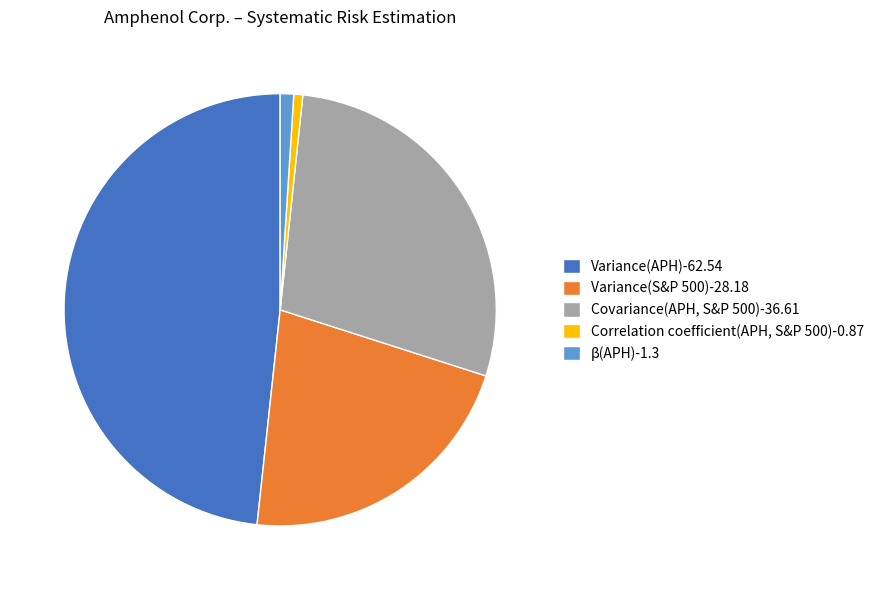

How many segments does this pie chart have?

5